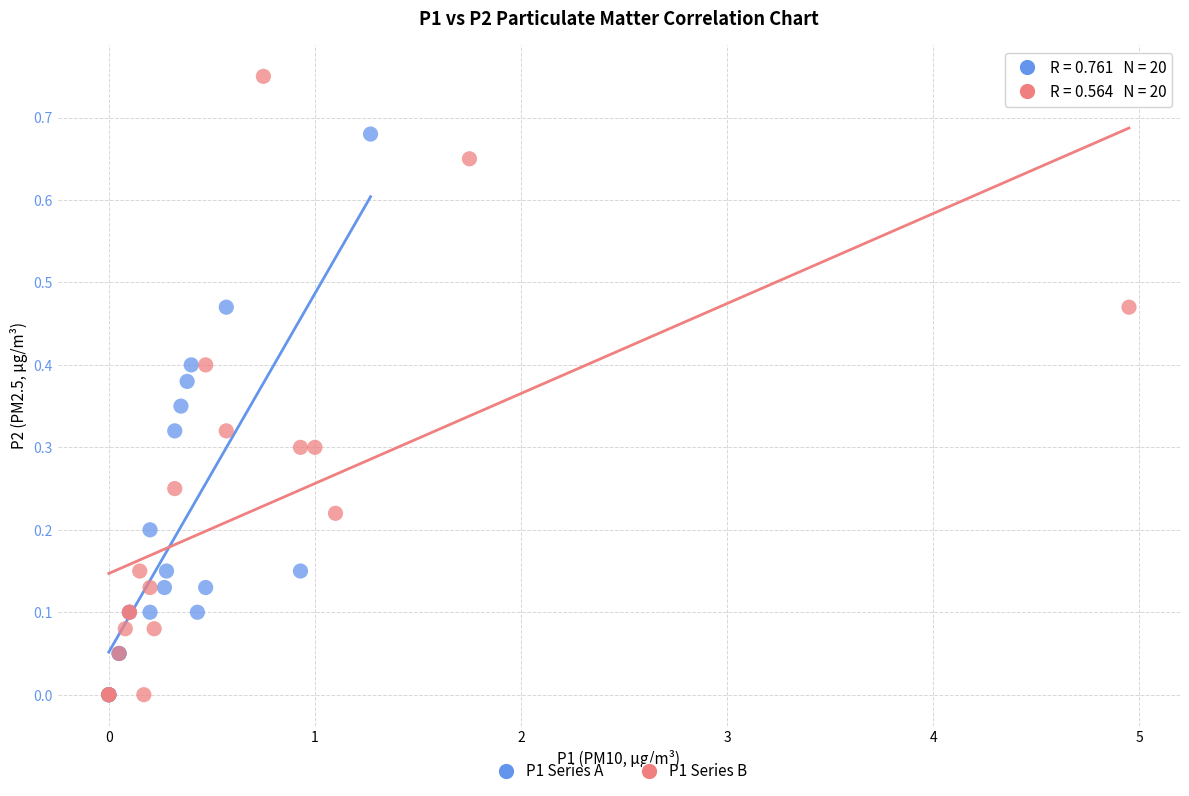

Which series contains the highest Y value?

P1 Series B